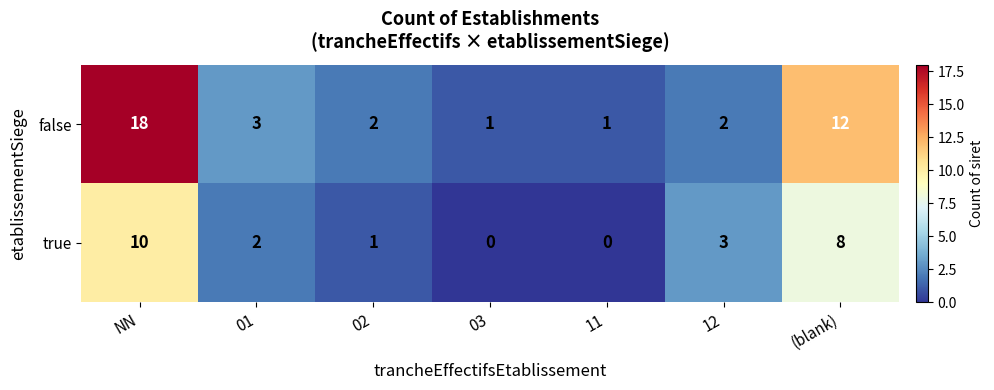

How many values in true are above zero?

5